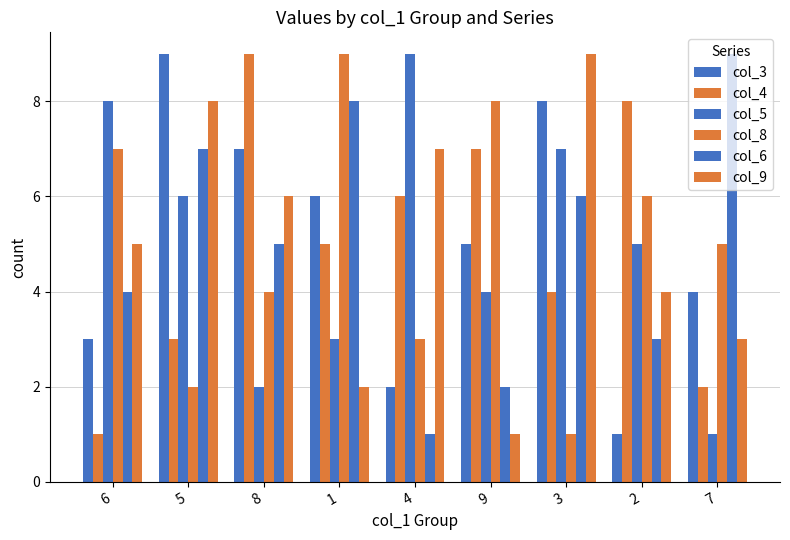

The col_3 series shows 10 at 1. True or false?

False